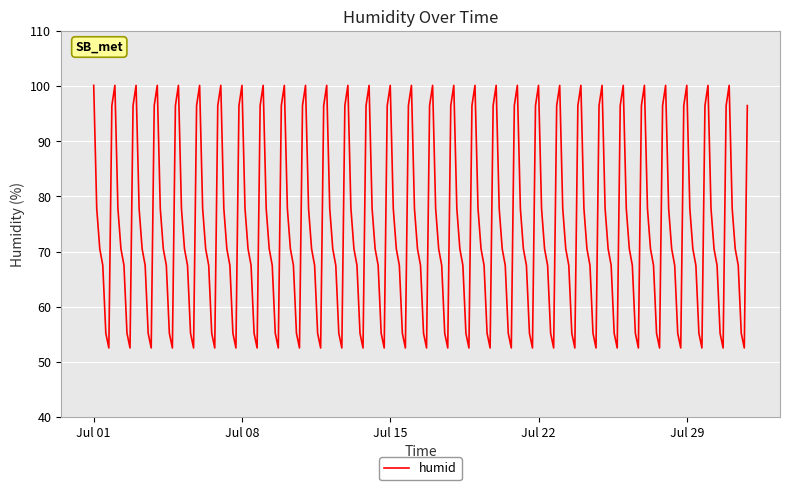

What is the difference between the maximum and minimum values?

47.7